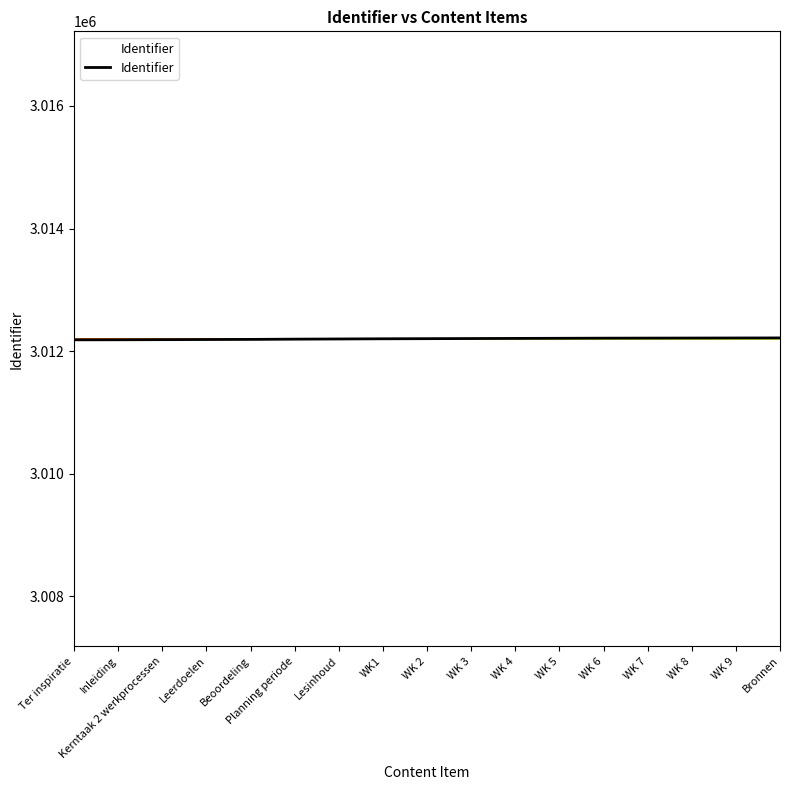

What is the smallest value displayed?

3012185